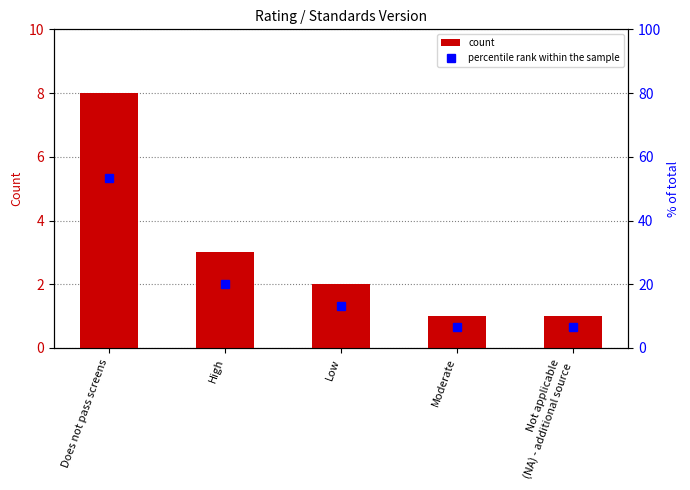

The count series shows 12.4 at Does not pass screens. True or false?

False